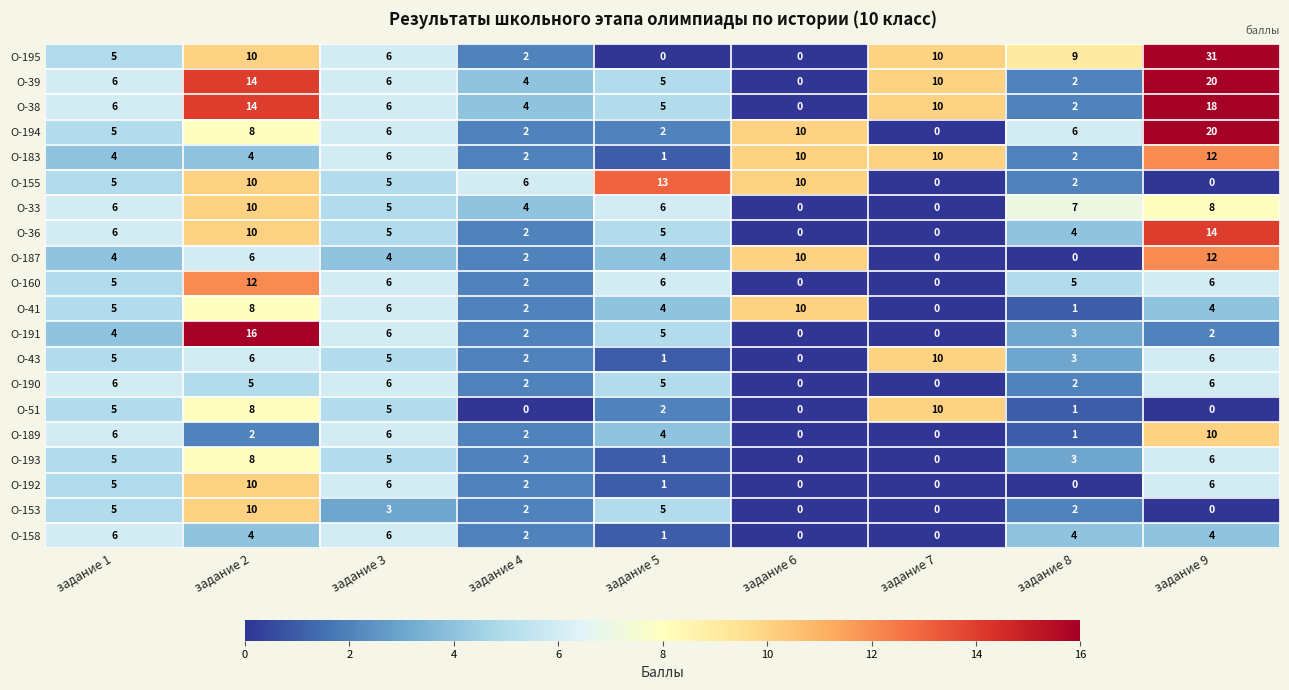

What is the difference between the second highest and minimum values in the О-43 series?

6